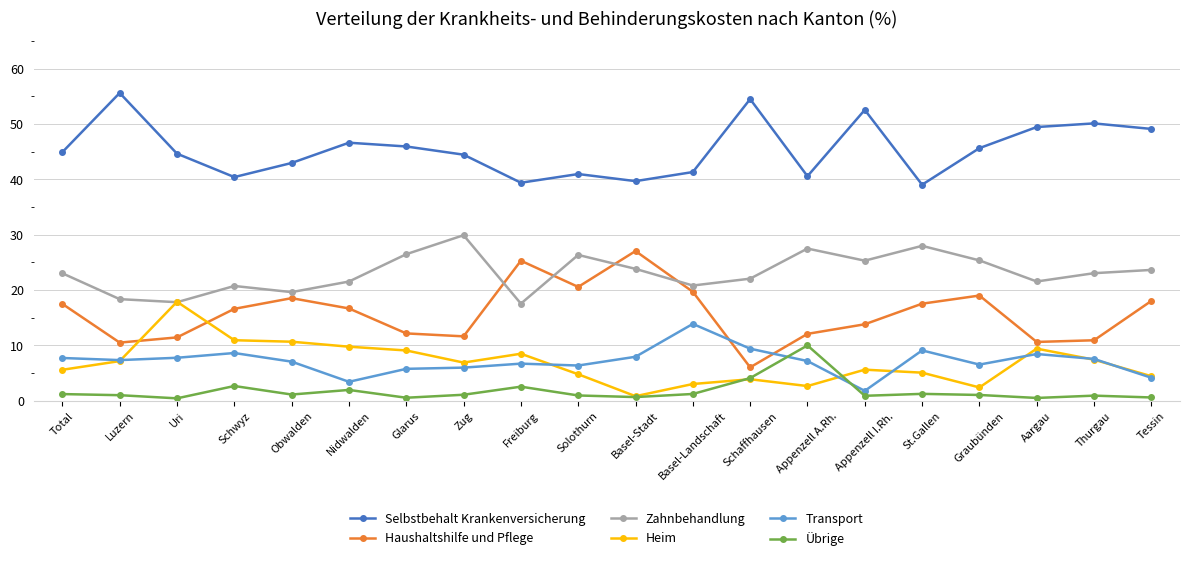

Which series has the largest range (max minus min)?

Haushaltshilfe und Pflege